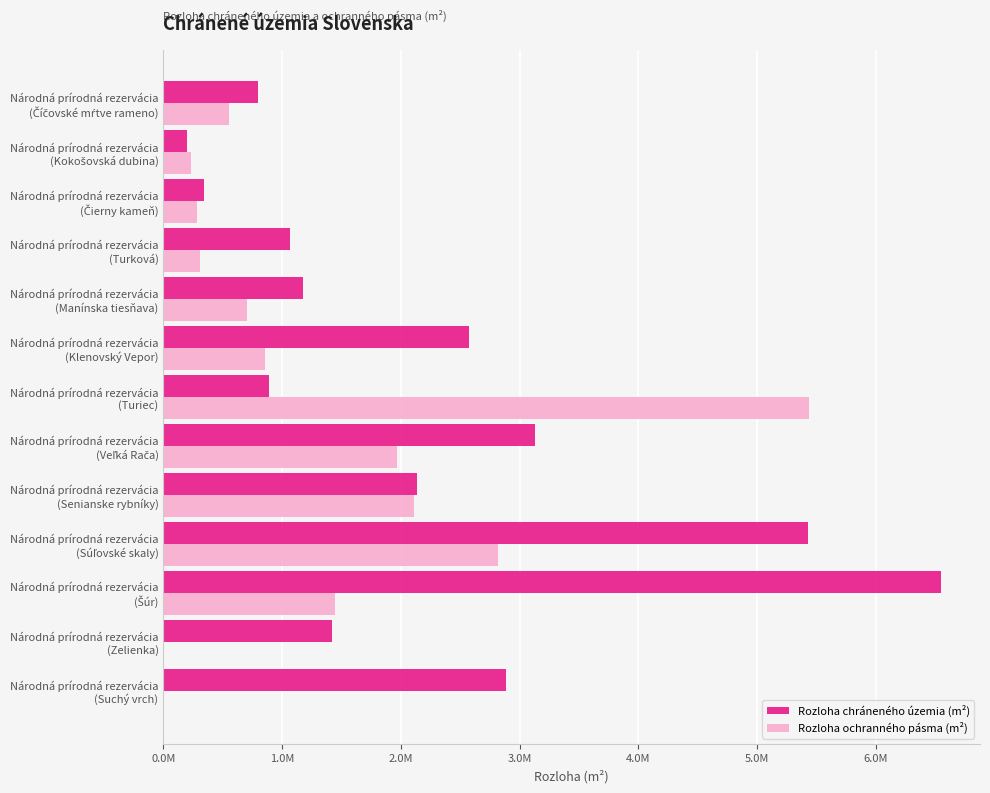

What are all the series names shown in the legend?

Rozloha chráneného územia (m²), Rozloha ochranného pásma (m²)